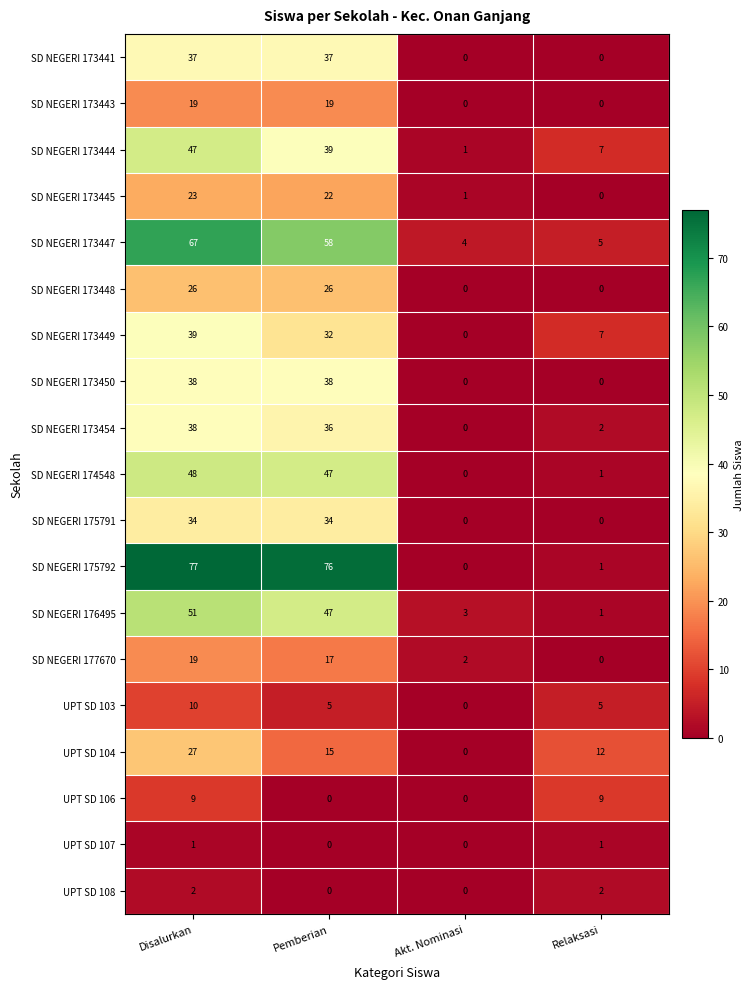

At how many categories does at least one series exceed 18?

2